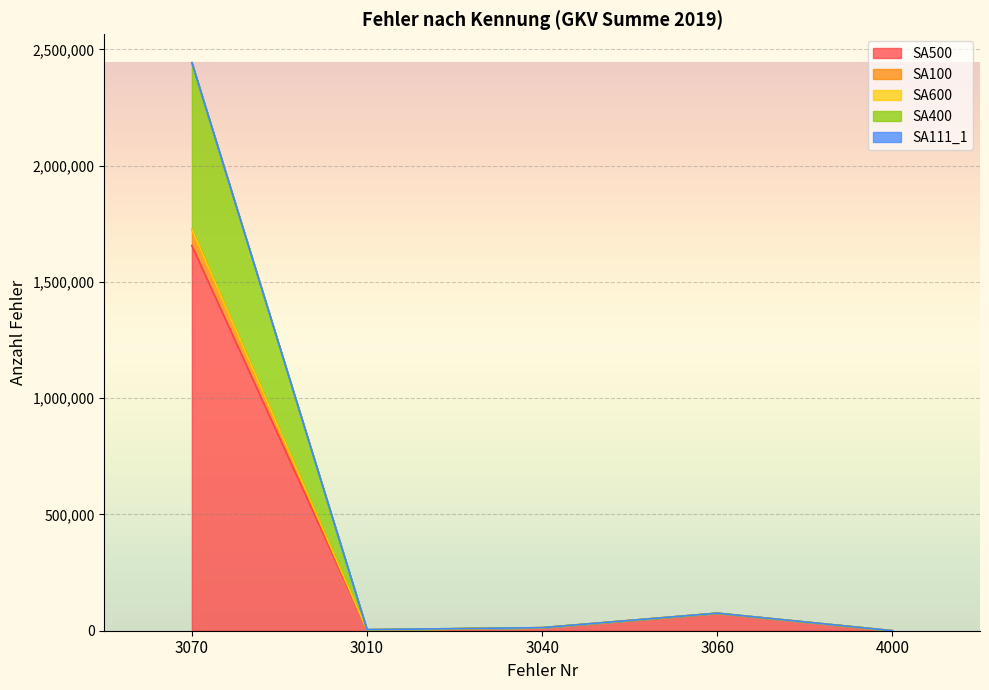

Which has a higher value, 3060 or 3040?

3060